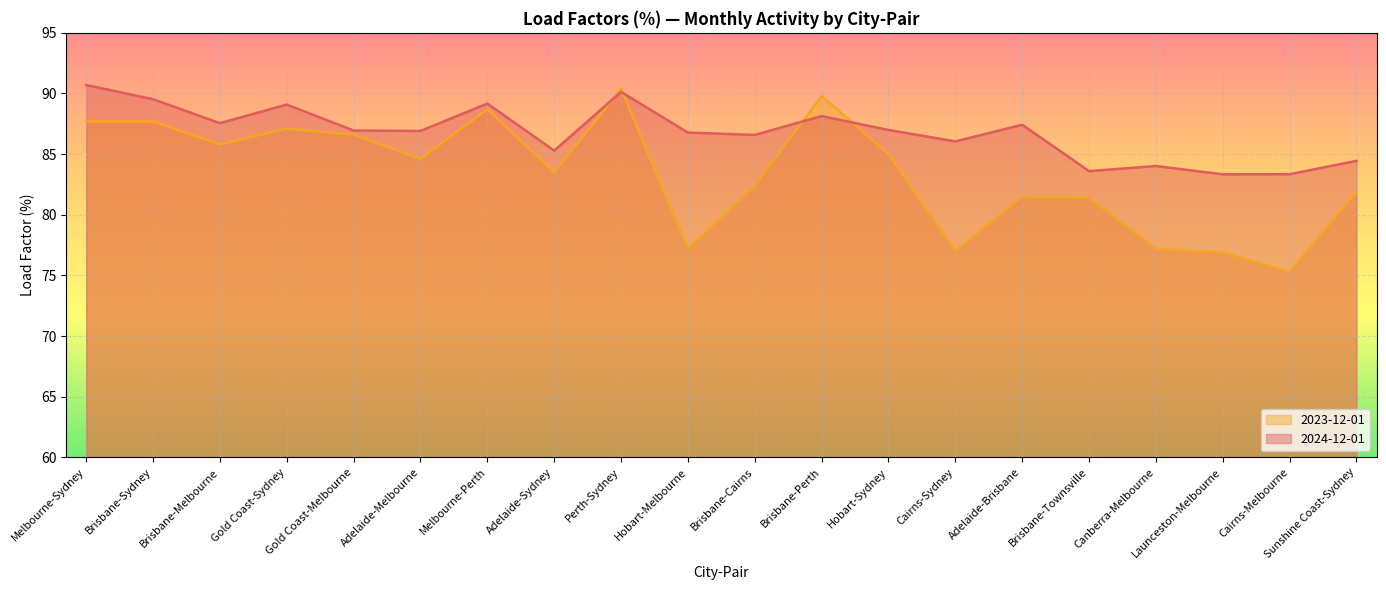

How many times do 2023-12-01 and 2024-12-01 cross each other?

4